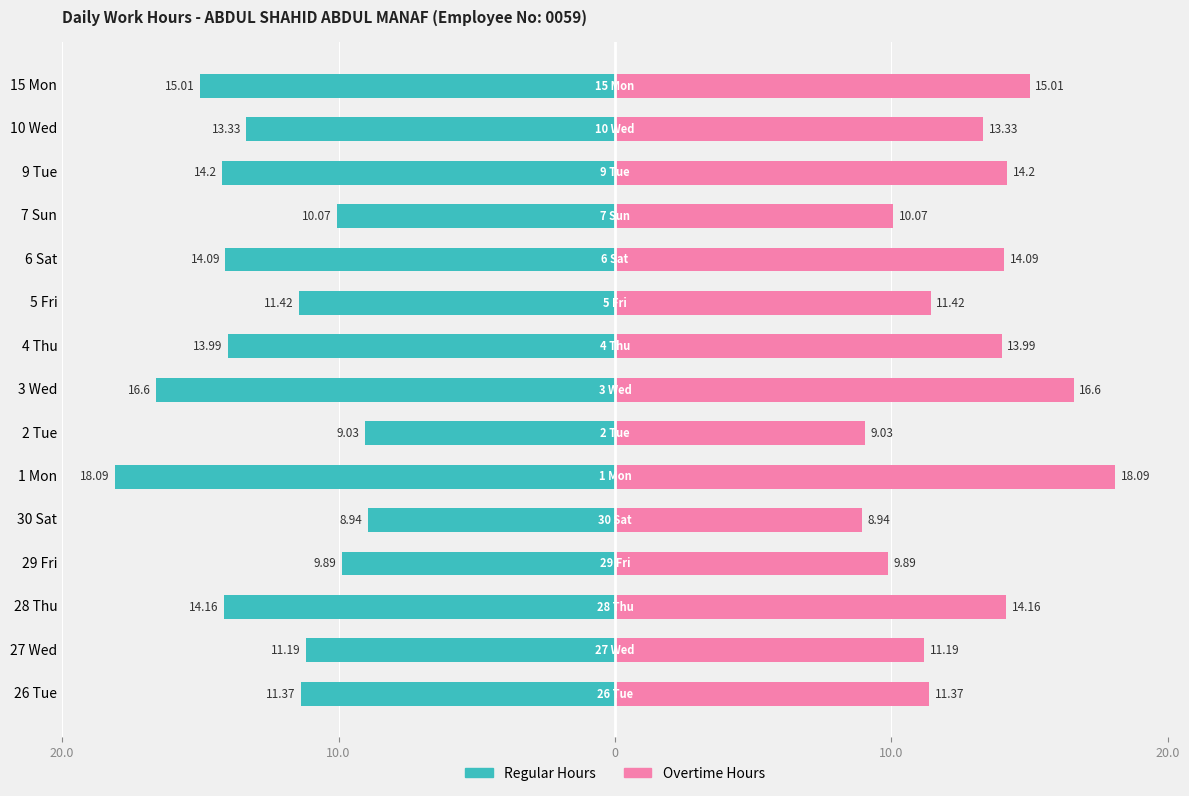

At 1 Mon, list the series in order from largest to smallest.

Overtime Hours, Regular Hours